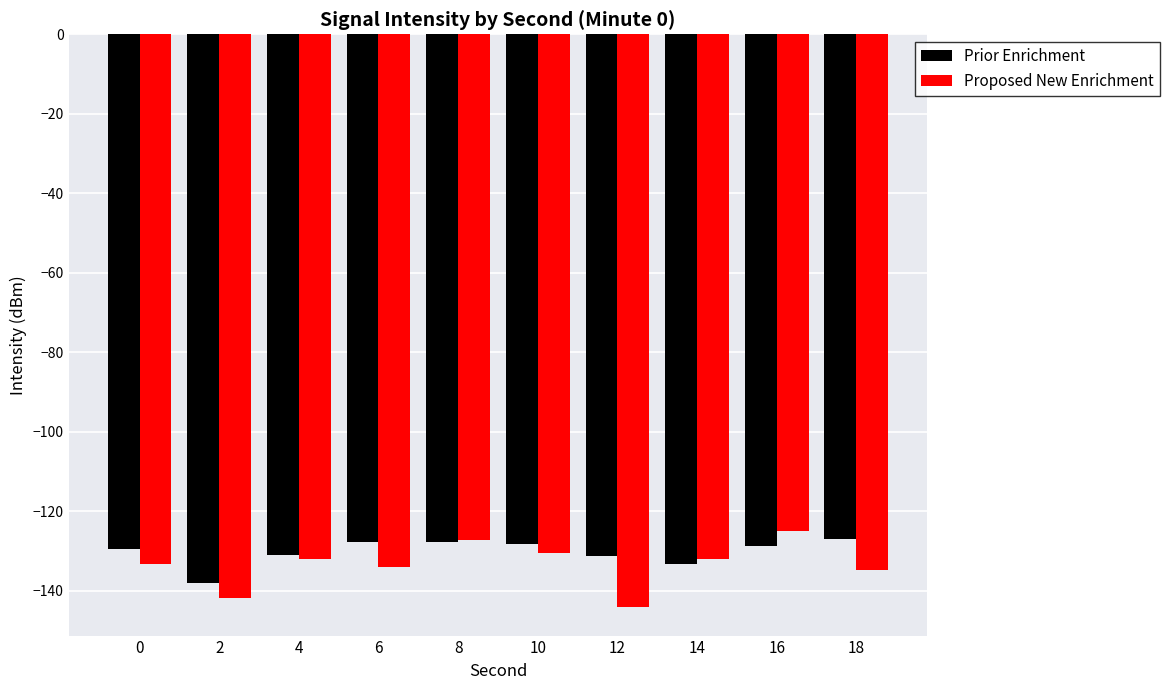

What is the difference between the maximum and minimum values in the Prior Enrichment series?

10.9